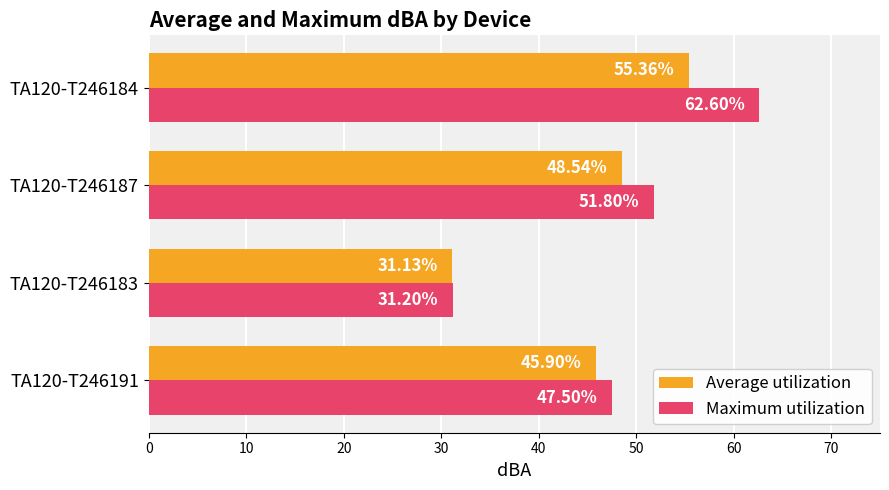

What is the difference between the Average utilization values at TA120-T246184 and TA120-T246187?

6.8